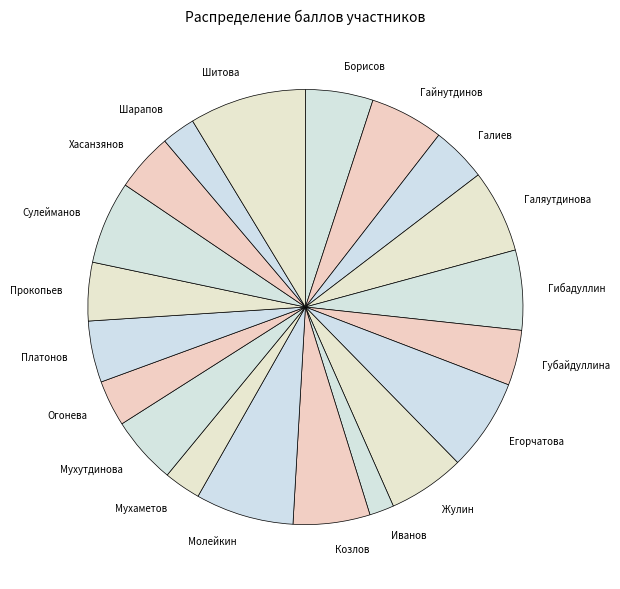

Which category has the biggest portion of the pie?

Шитова